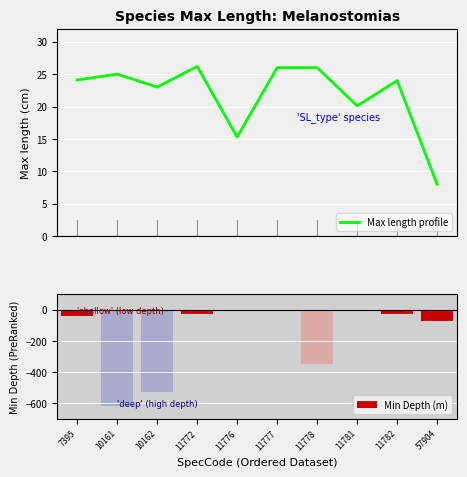

What are all the series names shown in the legend?

Max length profile, Min Depth (m)